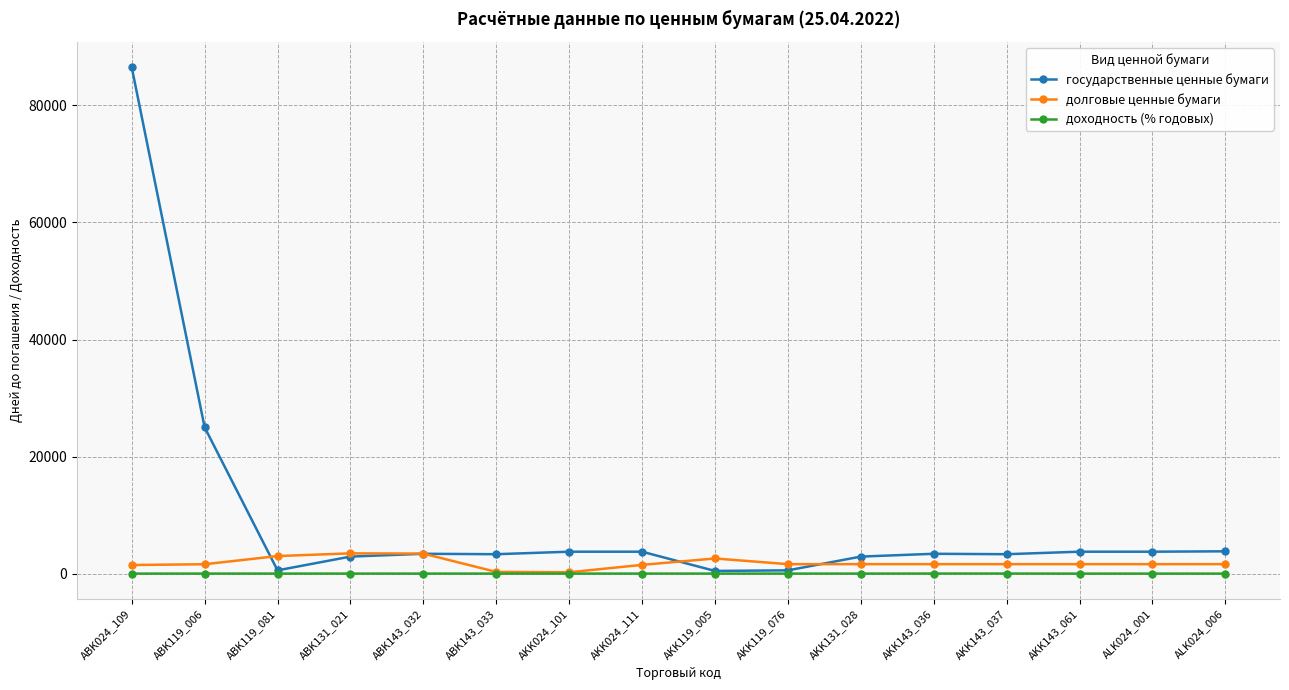

What is the label of the 13th point from the right?

ABK131_021